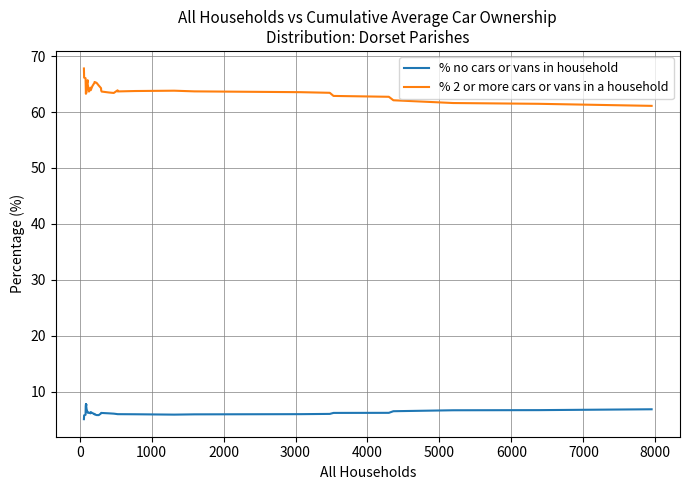

List the series in order of their overall mean, lowest first.

% no cars or vans in household, % 2 or more cars or vans in a household